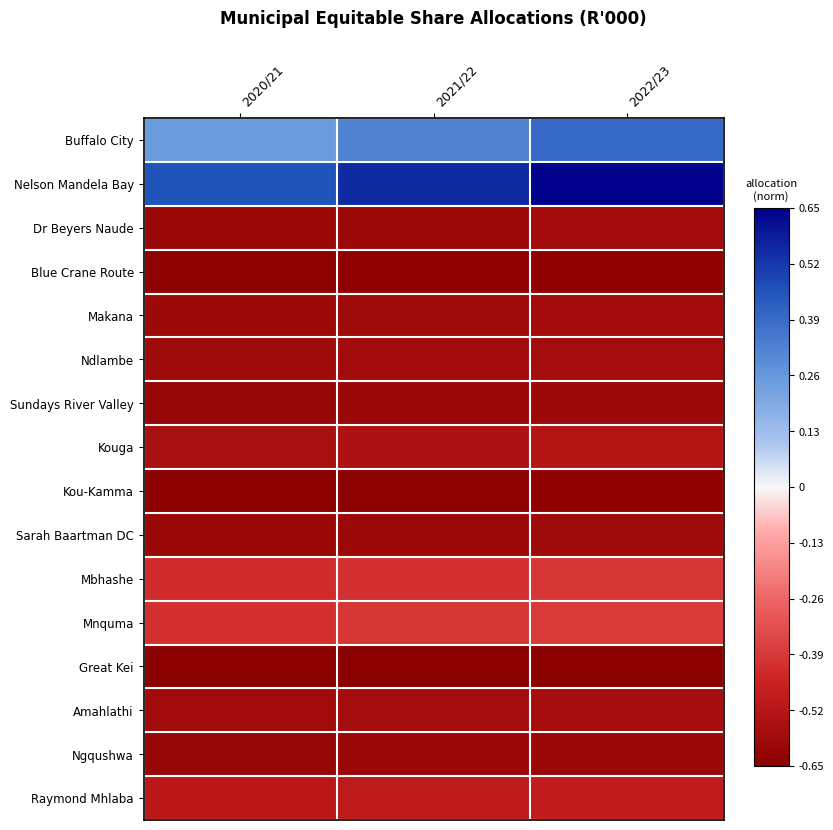

What is the spread (max minus min) of values at 2022/23?

1.3